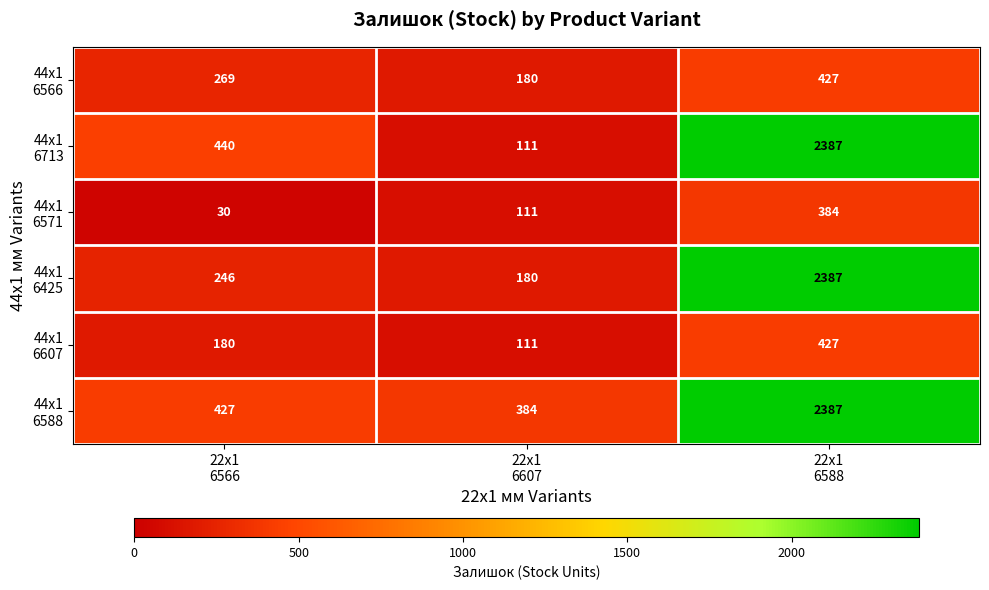

At how many categories does at least one series exceed 135?

3